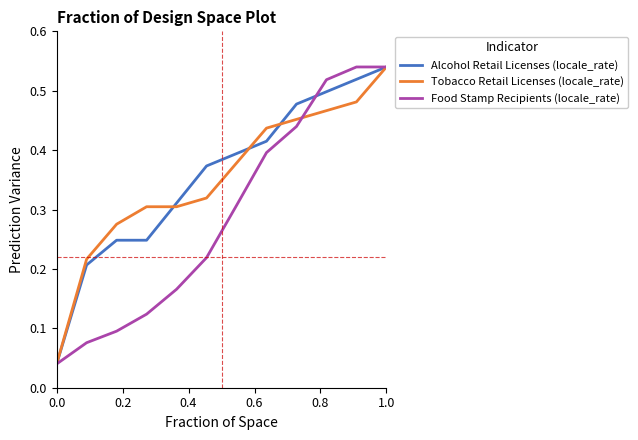

Which series has the largest range (max minus min)?

Food Stamp Recipients (locale_rate)